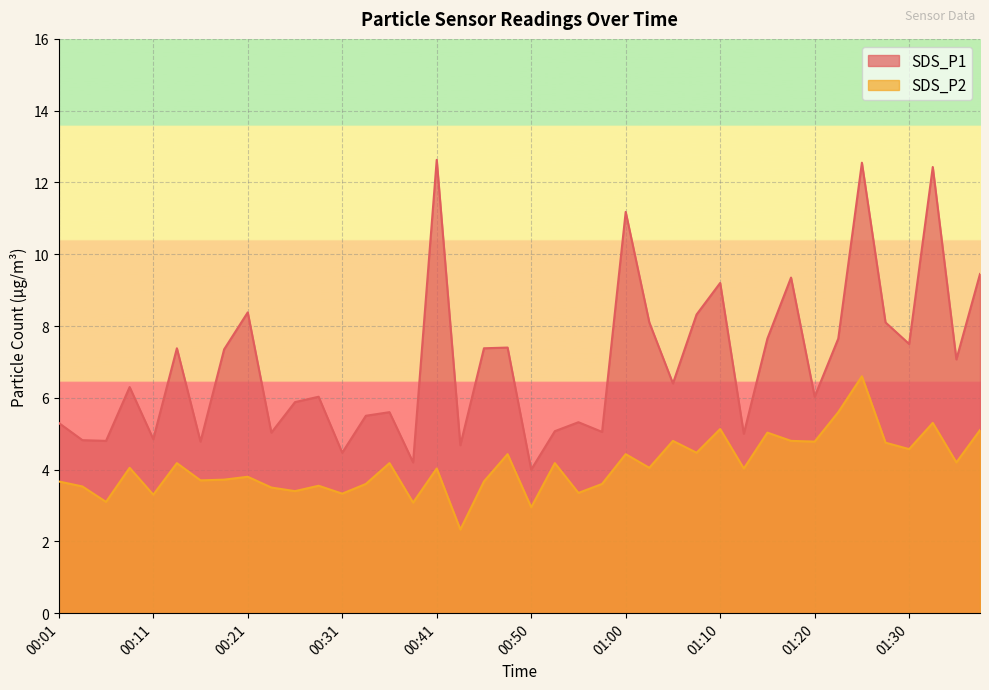

Where is SDS_P2 nearest to the value 4?

00:41